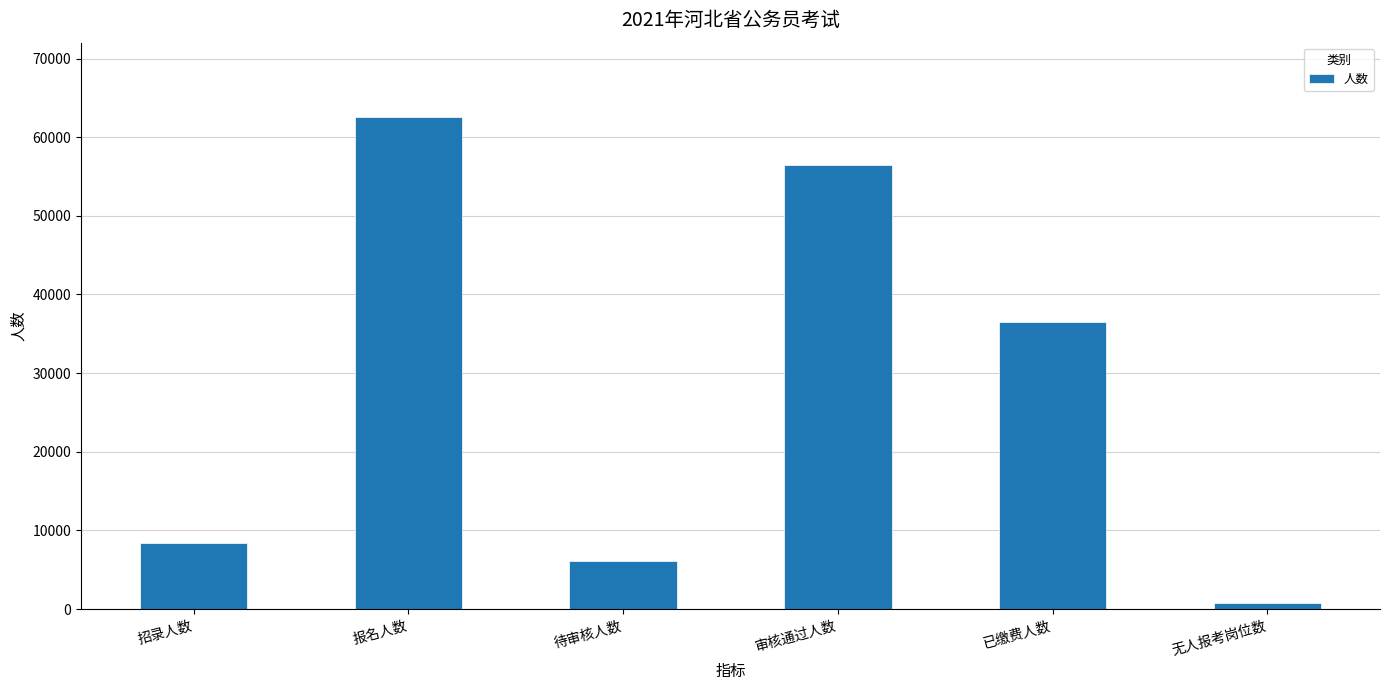

Between 无人报考岗位数 and 已缴费人数, which is larger?

已缴费人数